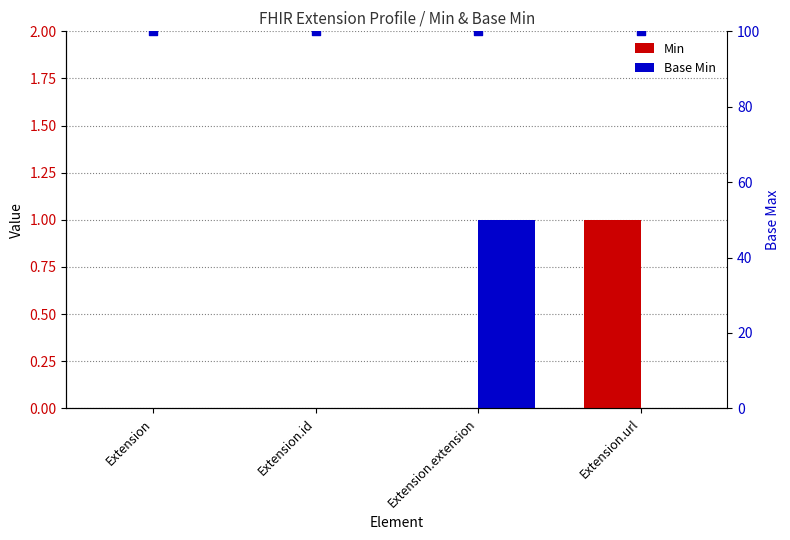

Which series contains the lowest Y value?

Min